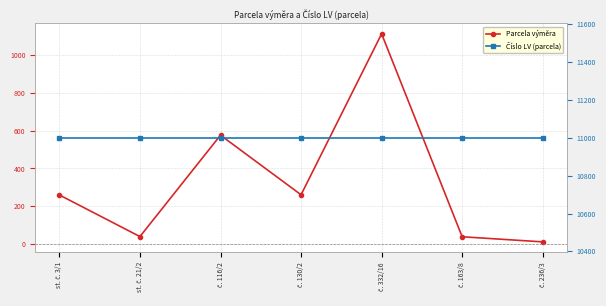

What is the label of the 2nd point from the right?

č. 163/8